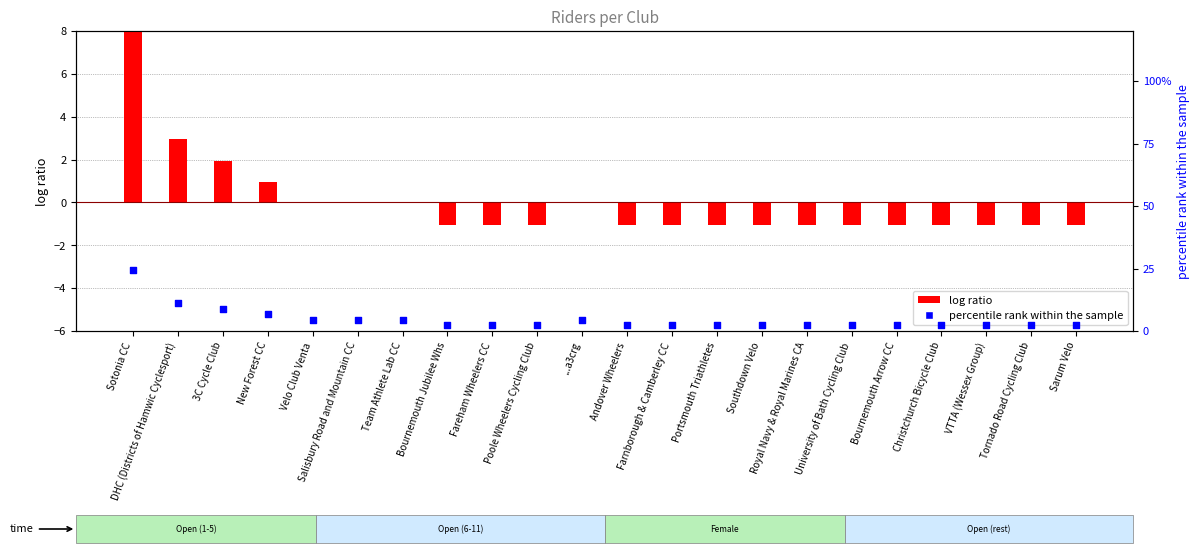

At how many categories does at least one series exceed 23?

1